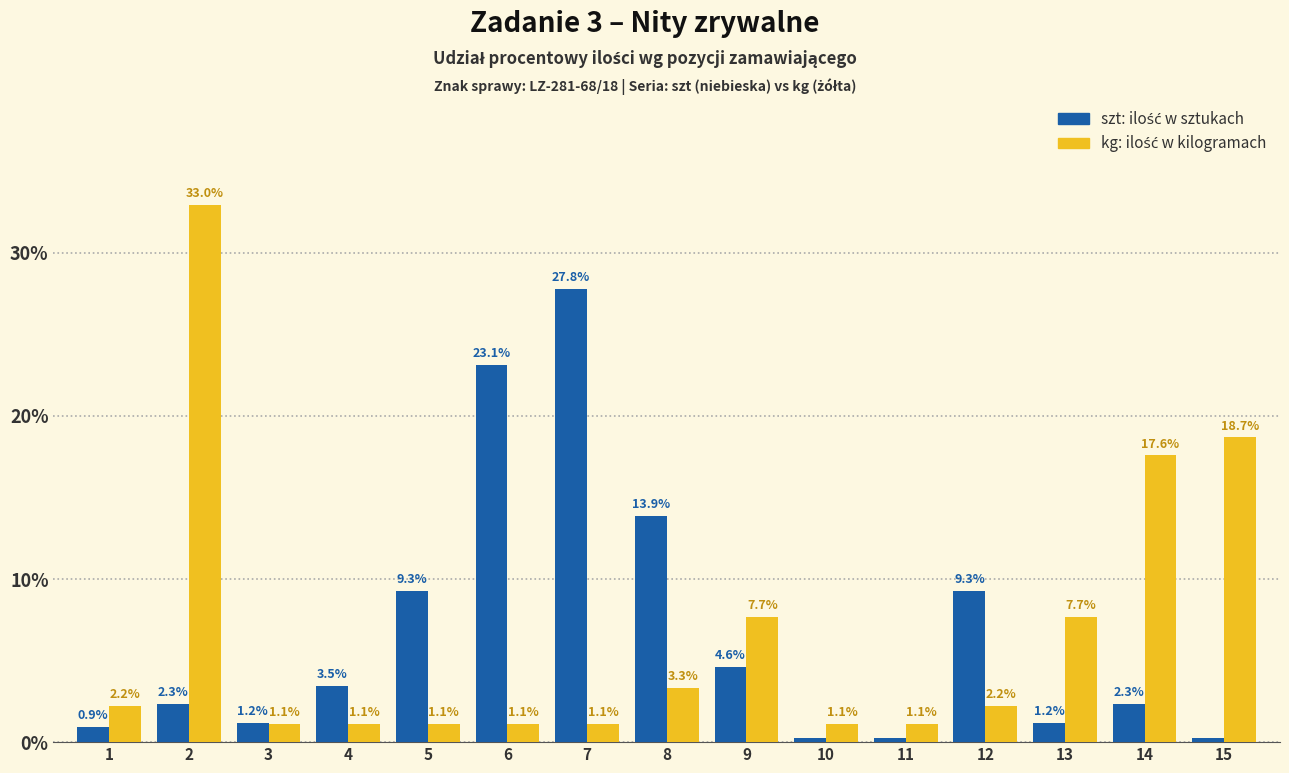

How many series are shown in this chart?

2